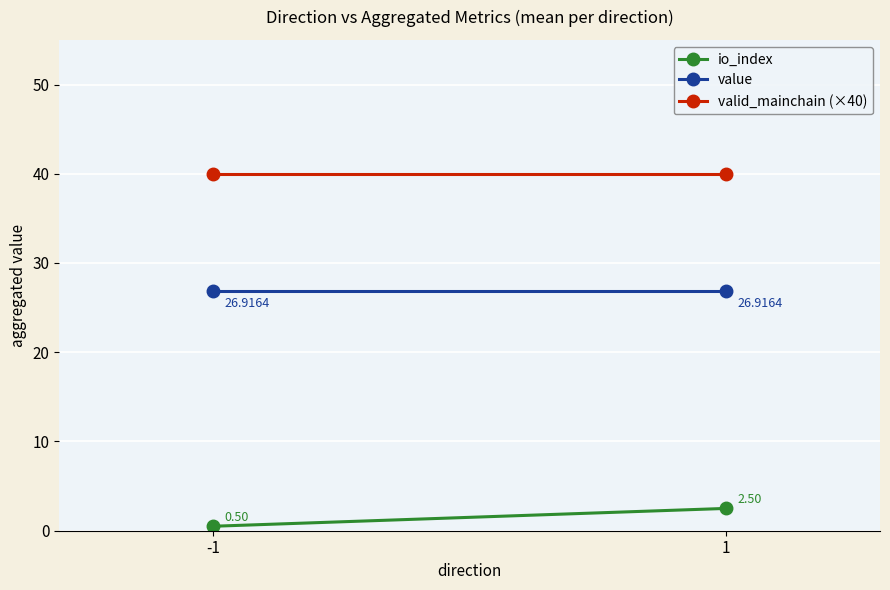

Which series has the largest range (max minus min)?

io_index